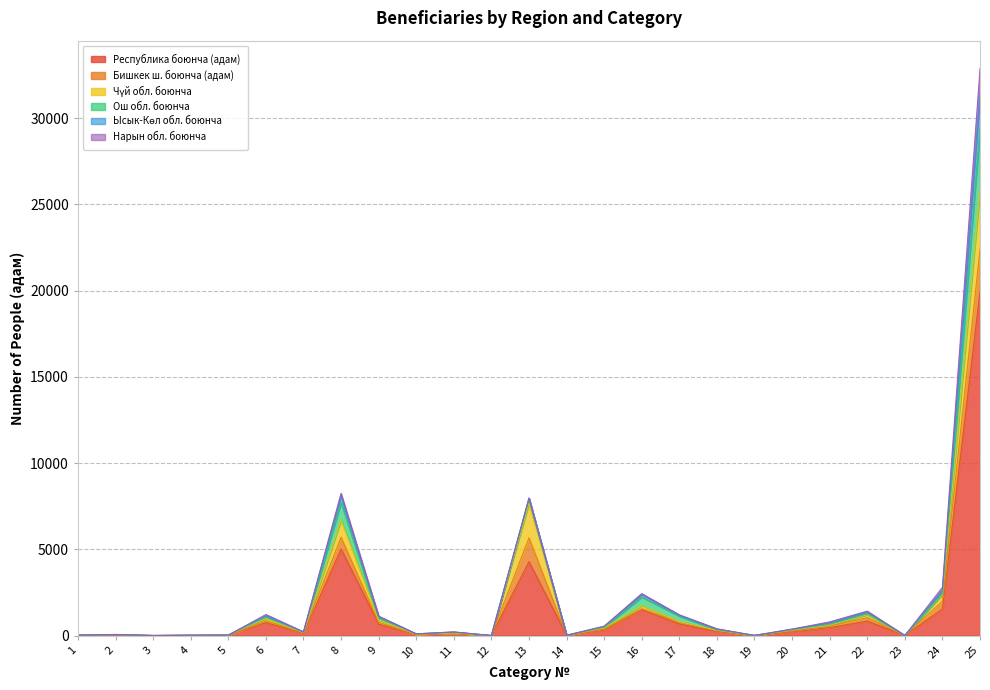

True or false: Ош обл. боюнча has a value of 0 at 5.

True